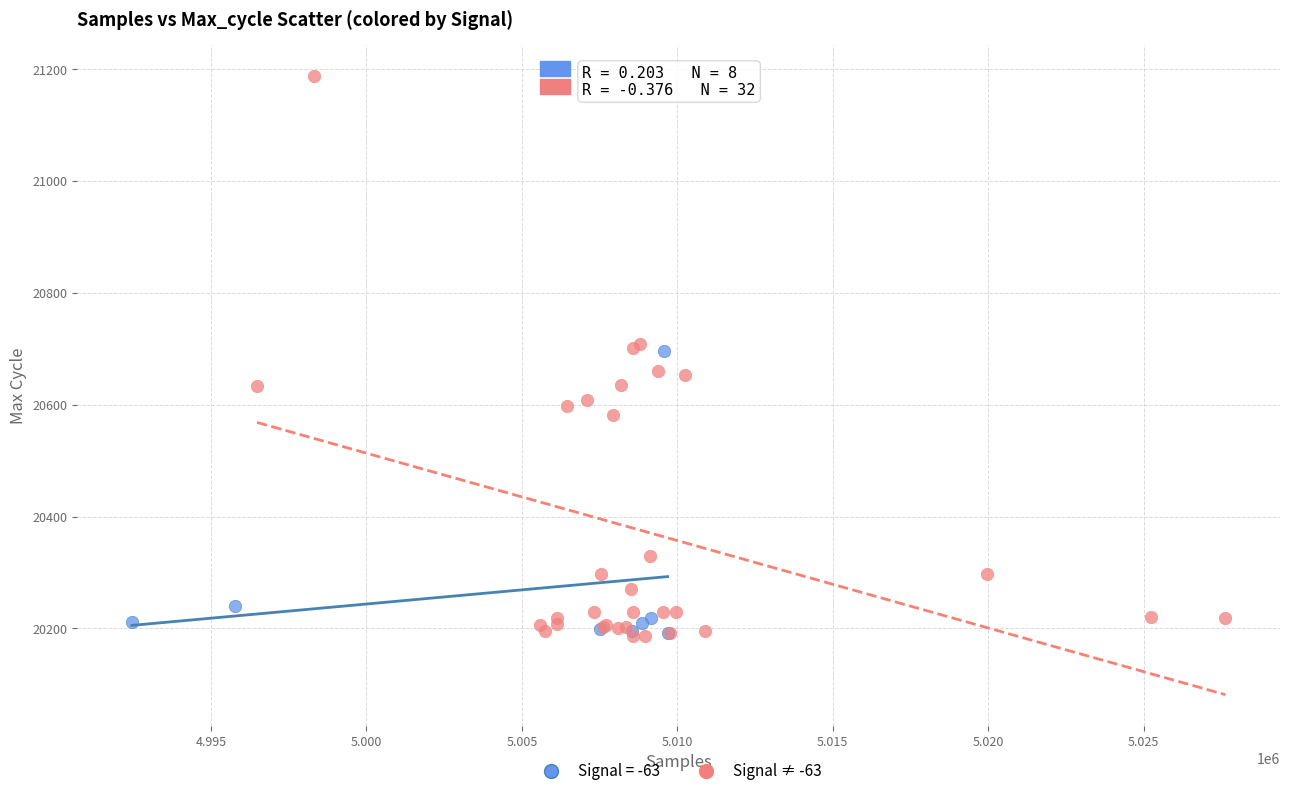

Which series reaches the maximum Y coordinate?

Signal ≠ -63